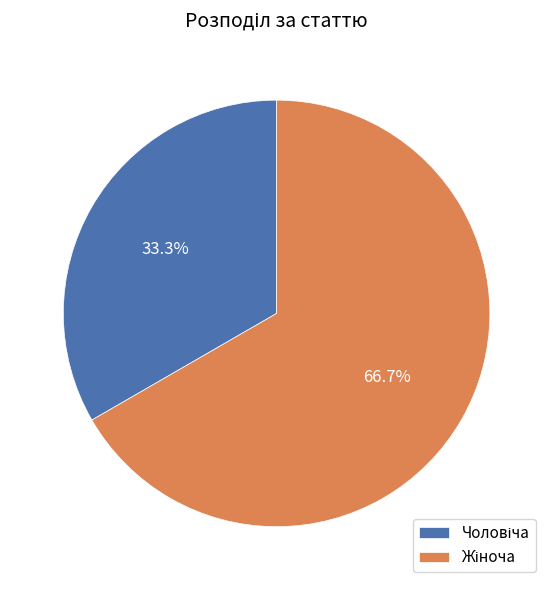

How many segments does this pie chart have?

2